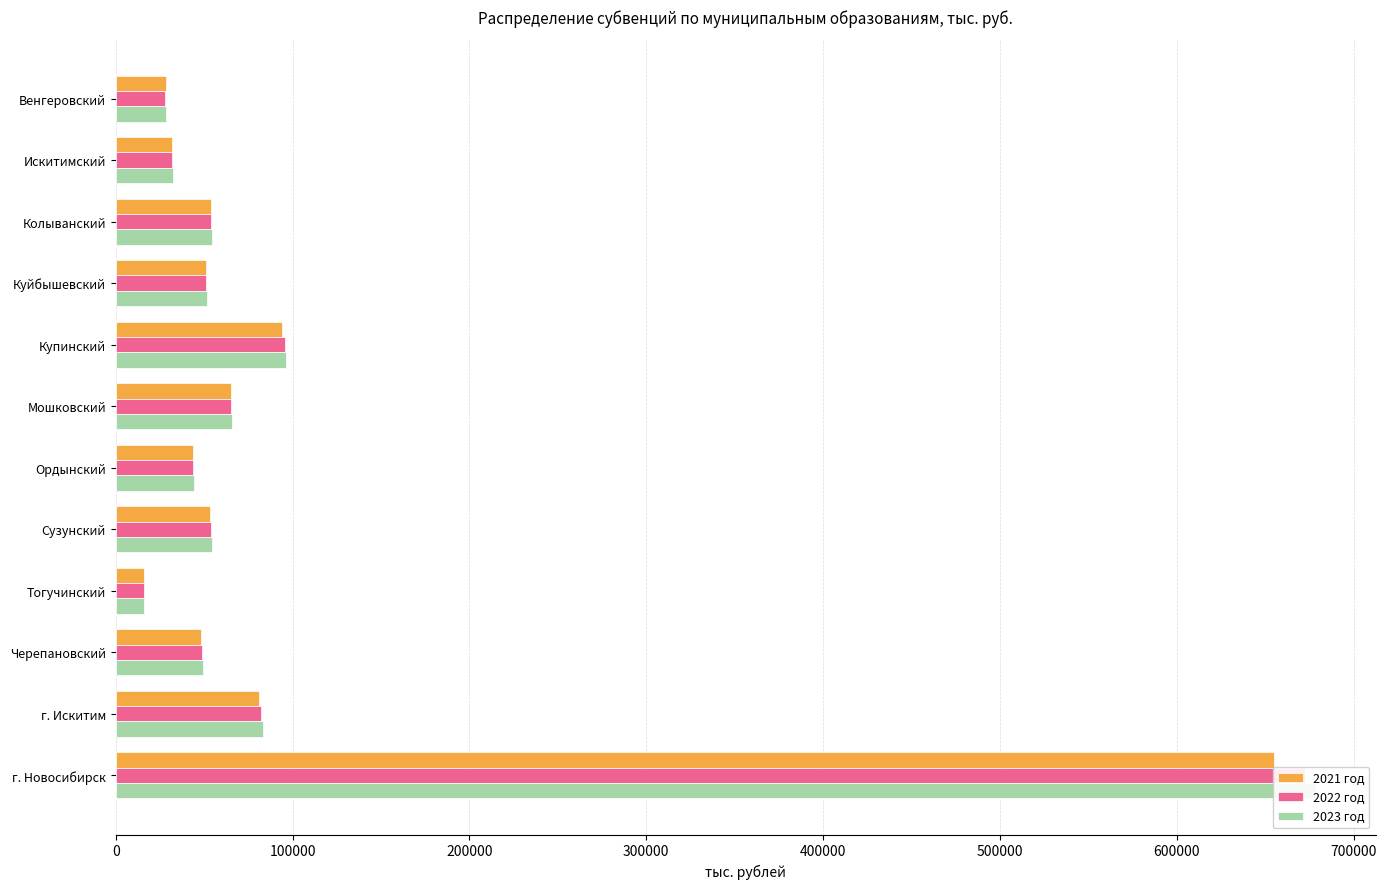

Rank the series by their maximum value, from highest to lowest.

2023 год, 2022 год, 2021 год